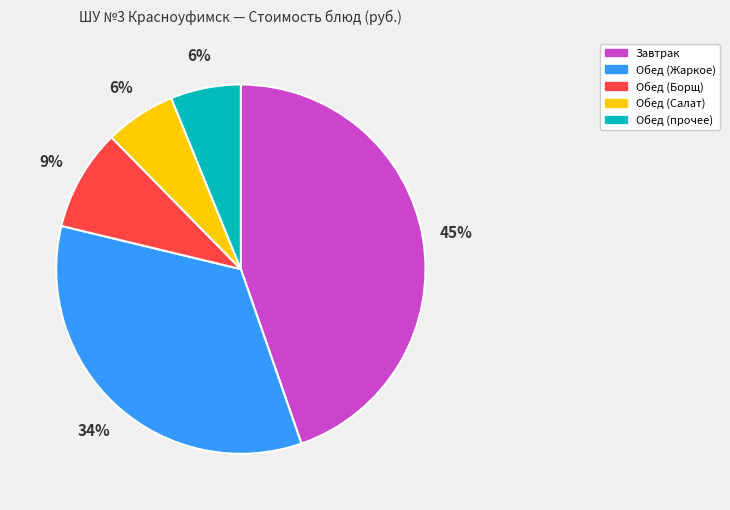

Between Обед (Жаркое) and Обед (Салат), which is larger?

Обед (Жаркое)